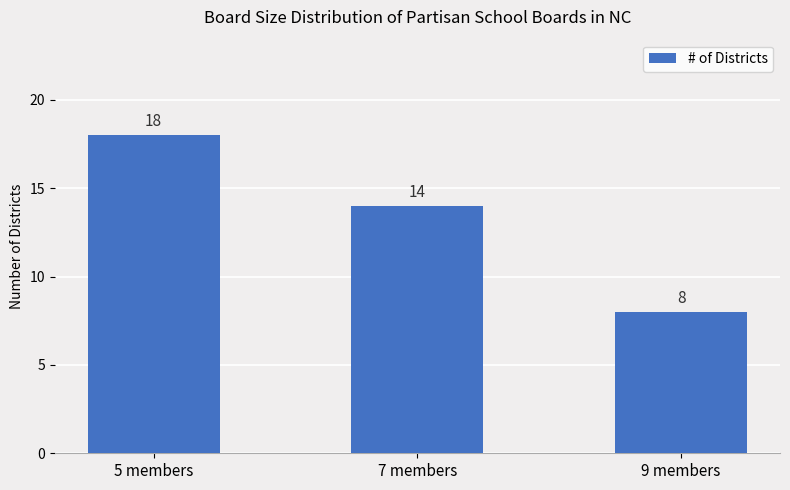

Which has a higher value, 5 members or 9 members?

5 members